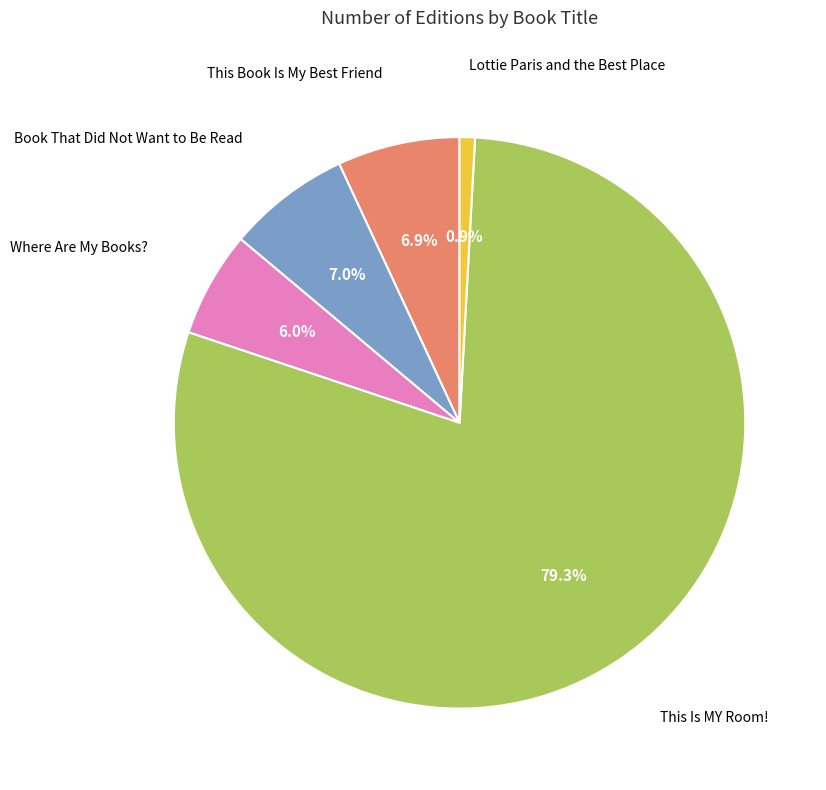

Count the number of slices in the pie.

5